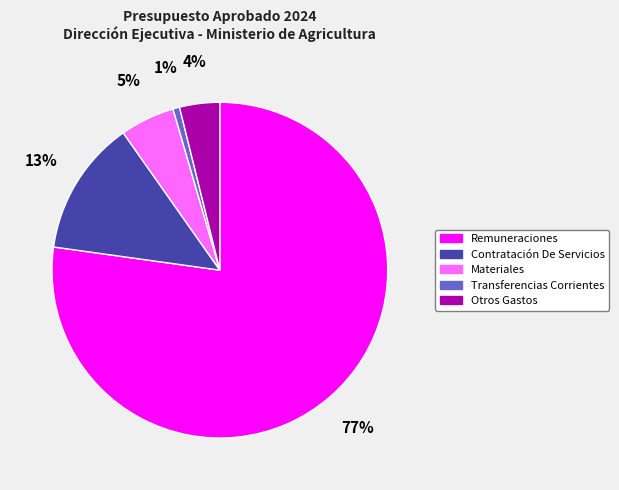

Is there any slice that represents more than half of the pie?

Yes